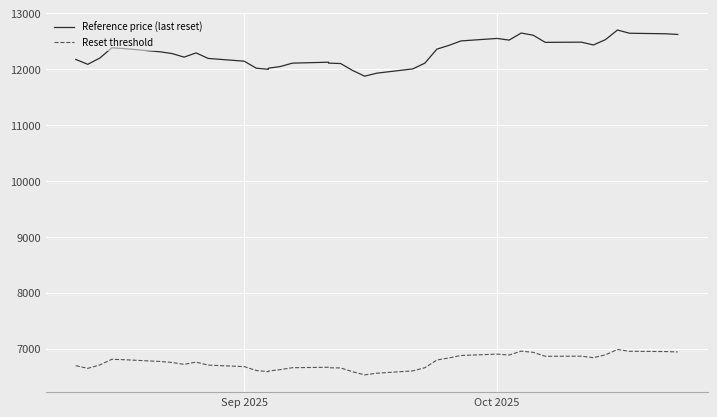

Is it true that Reference price (last reset) equals 8522.7 at 9?

False